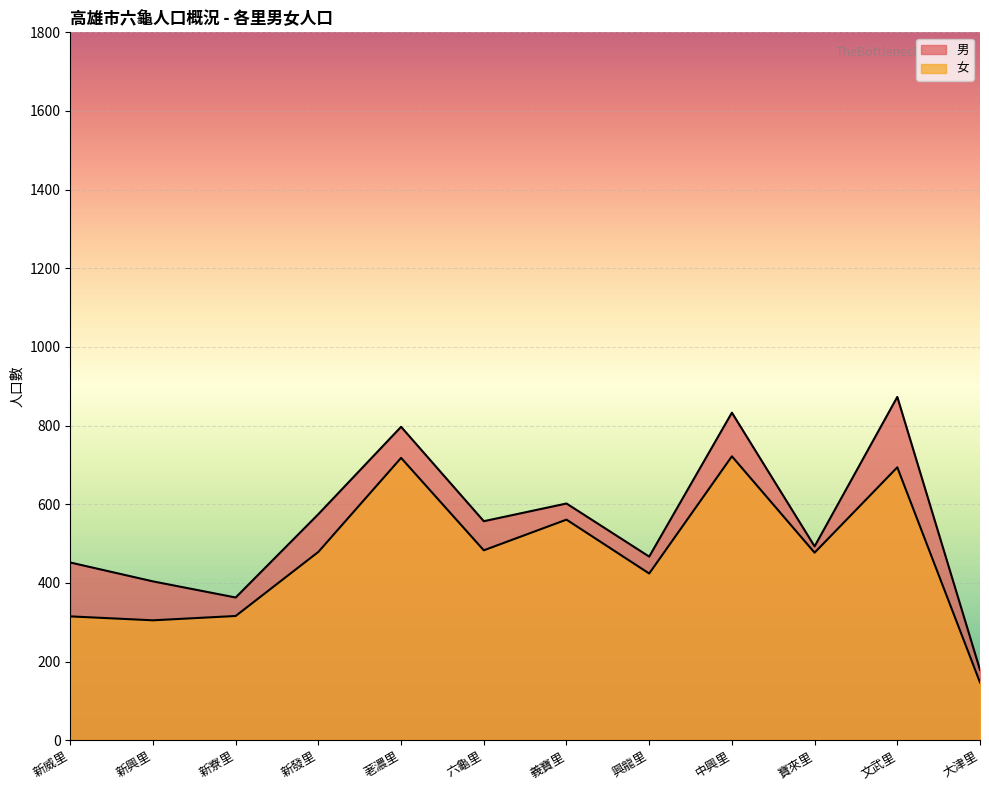

Which series has the widest spread of values?

男